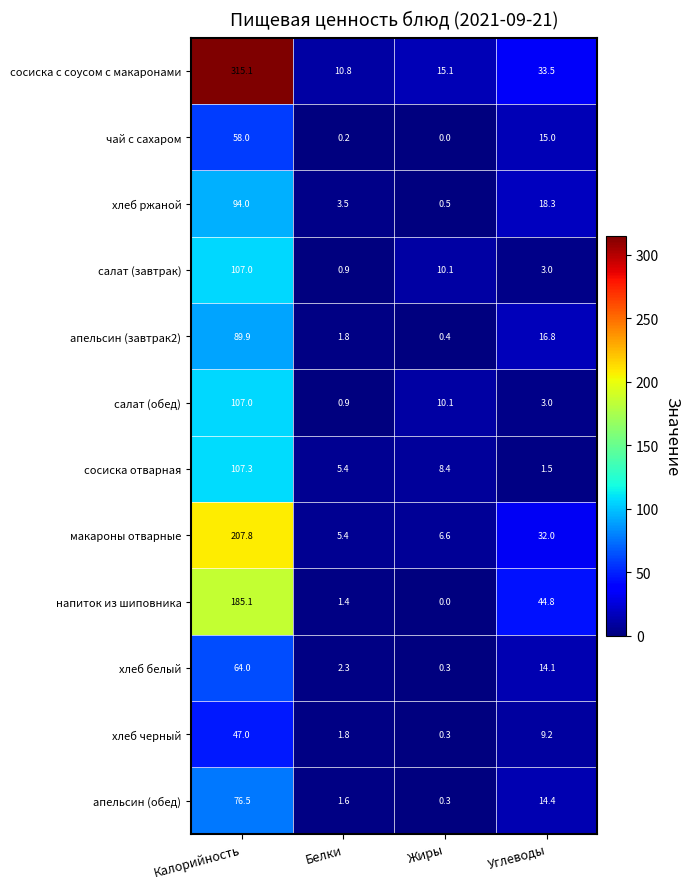

What is the total value across all series at Углеводы?

205.6